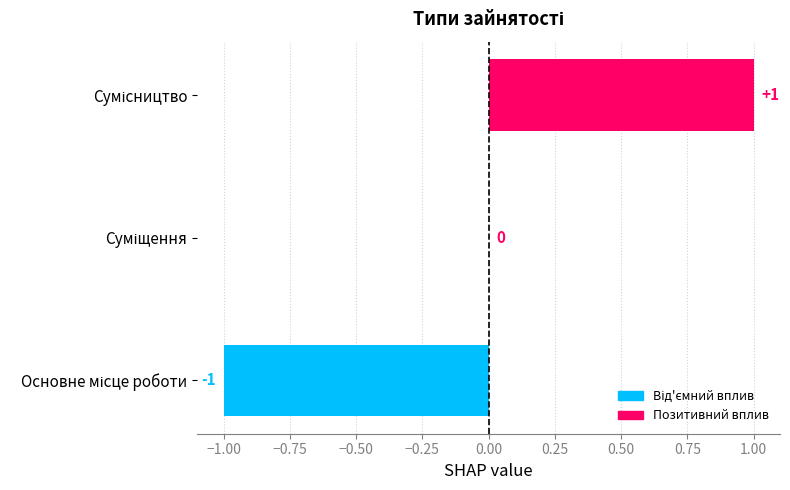

How many values are between -1 and 1?

3